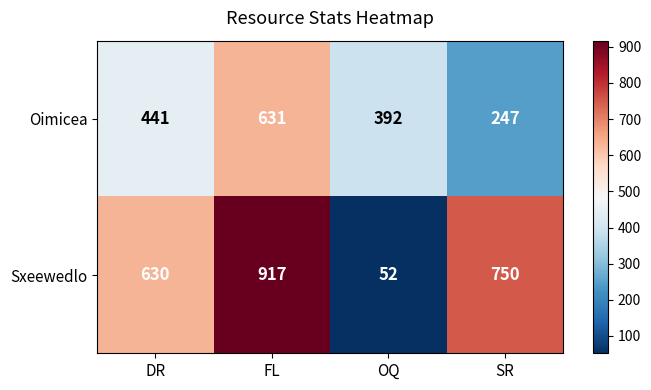

How many categories are shown in the chart?

4